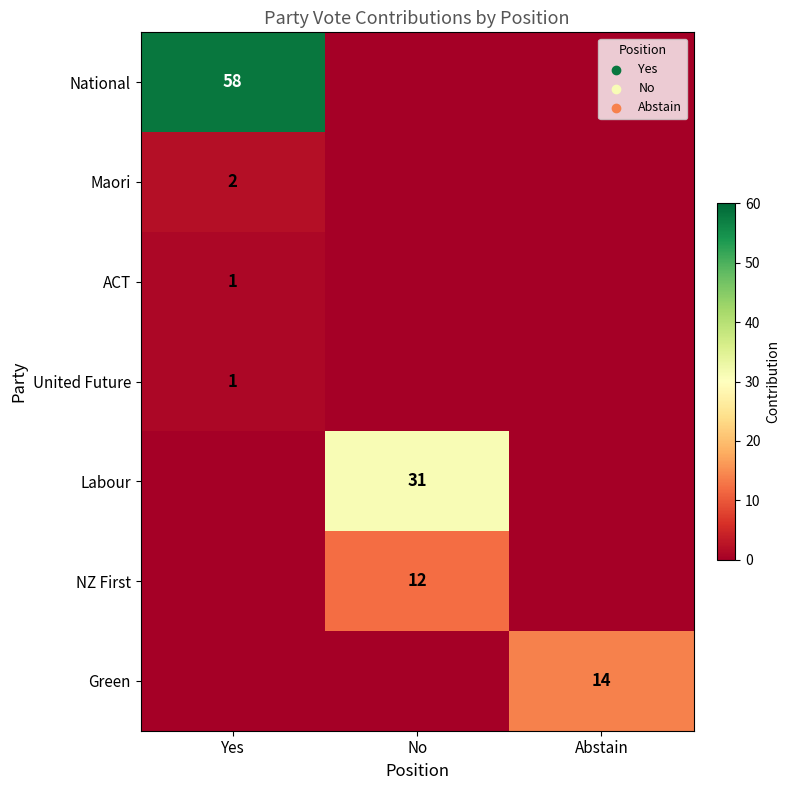

What is the spread (max minus min) of values at No?

31